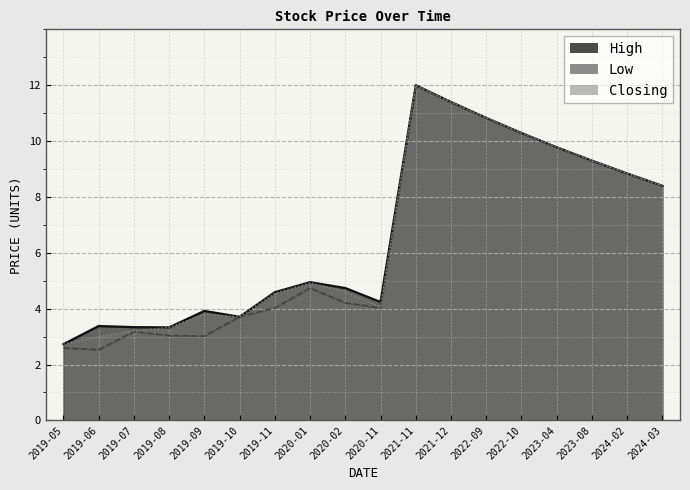

Rank the series by their maximum value, from lowest to highest.

Low, Closing, High